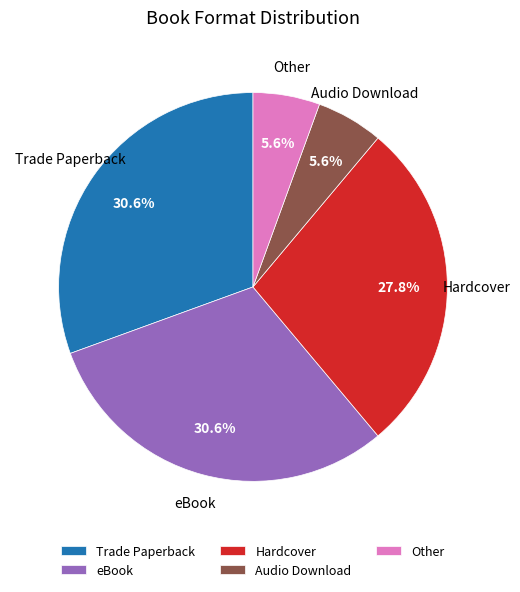

Do Trade Paperback and eBook together represent more than half of the pie?

Yes